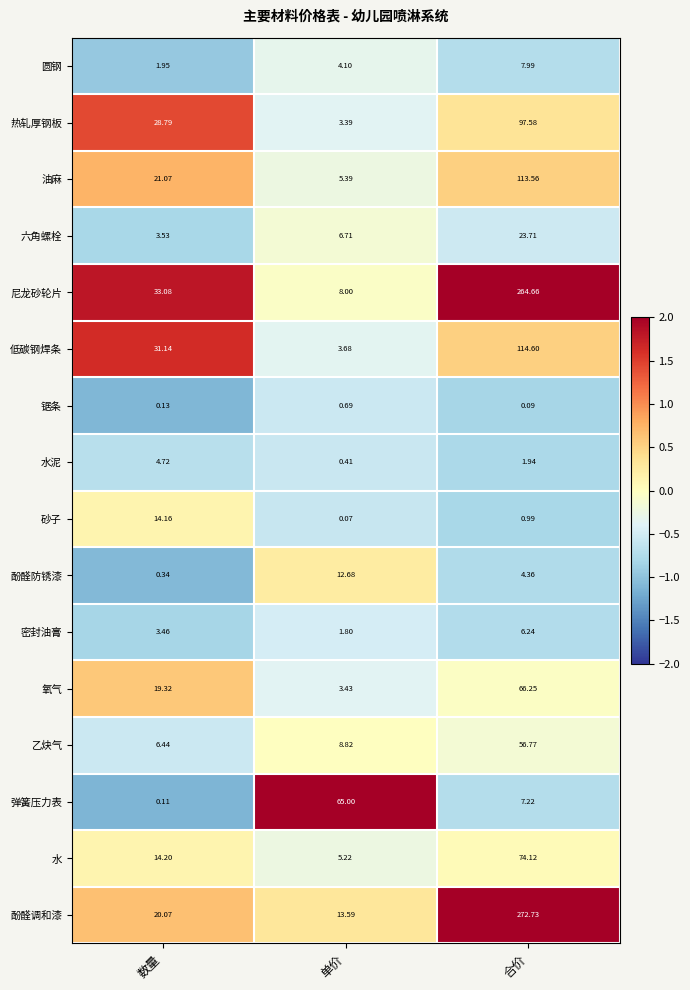

At which category is the sum across all series the highest?

合价